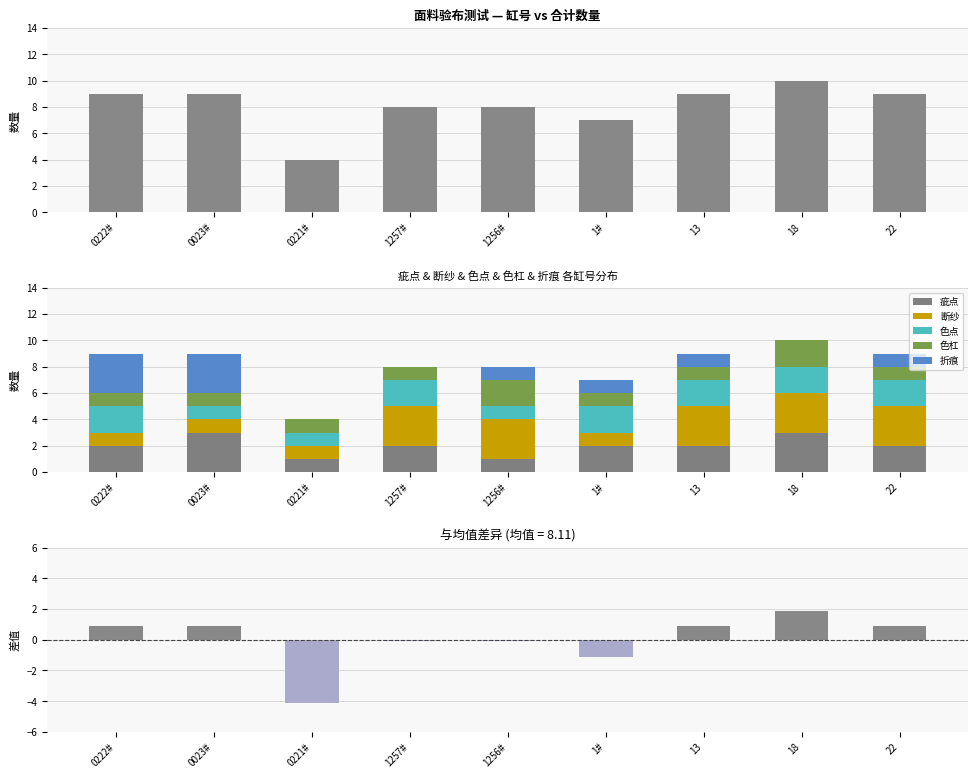

The 色杠 series shows 1 at 0023#. True or false?

True